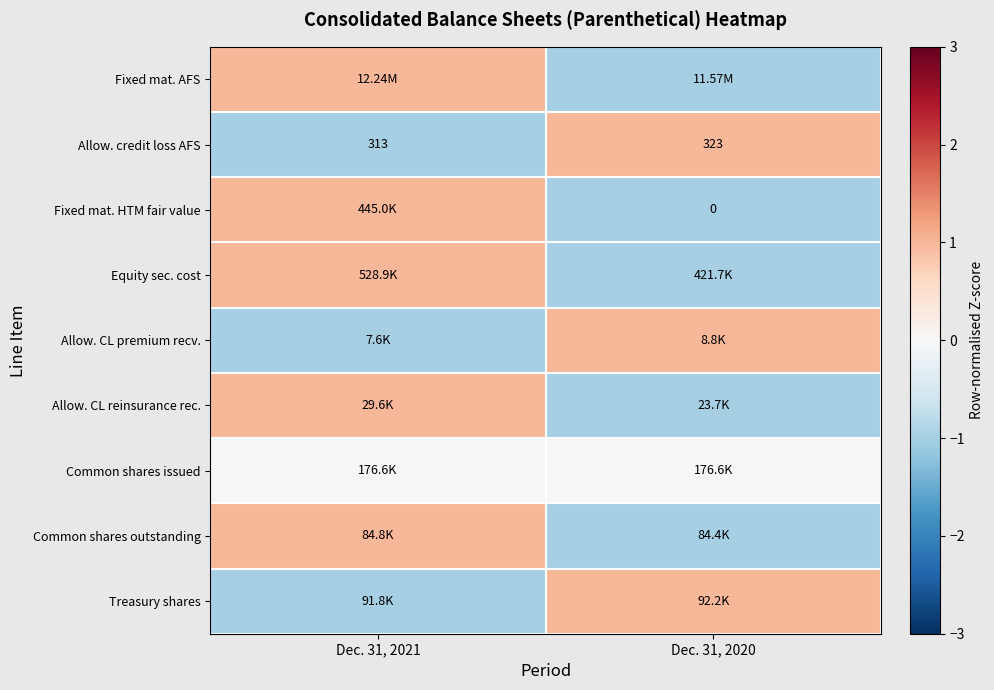

Count the number of categories in the chart.

2